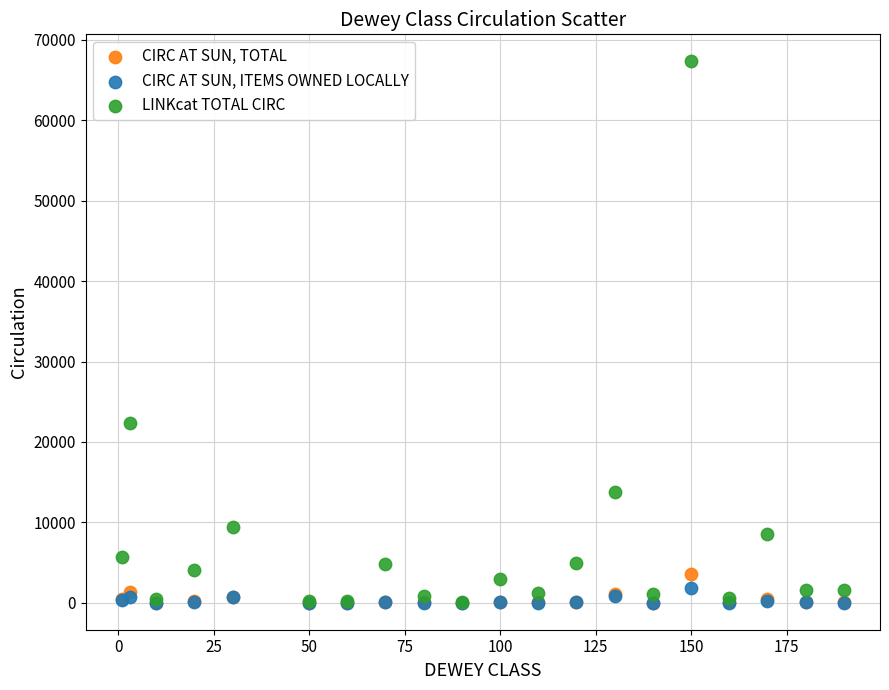

Across all series, what Y value is closest to 33668?

22413